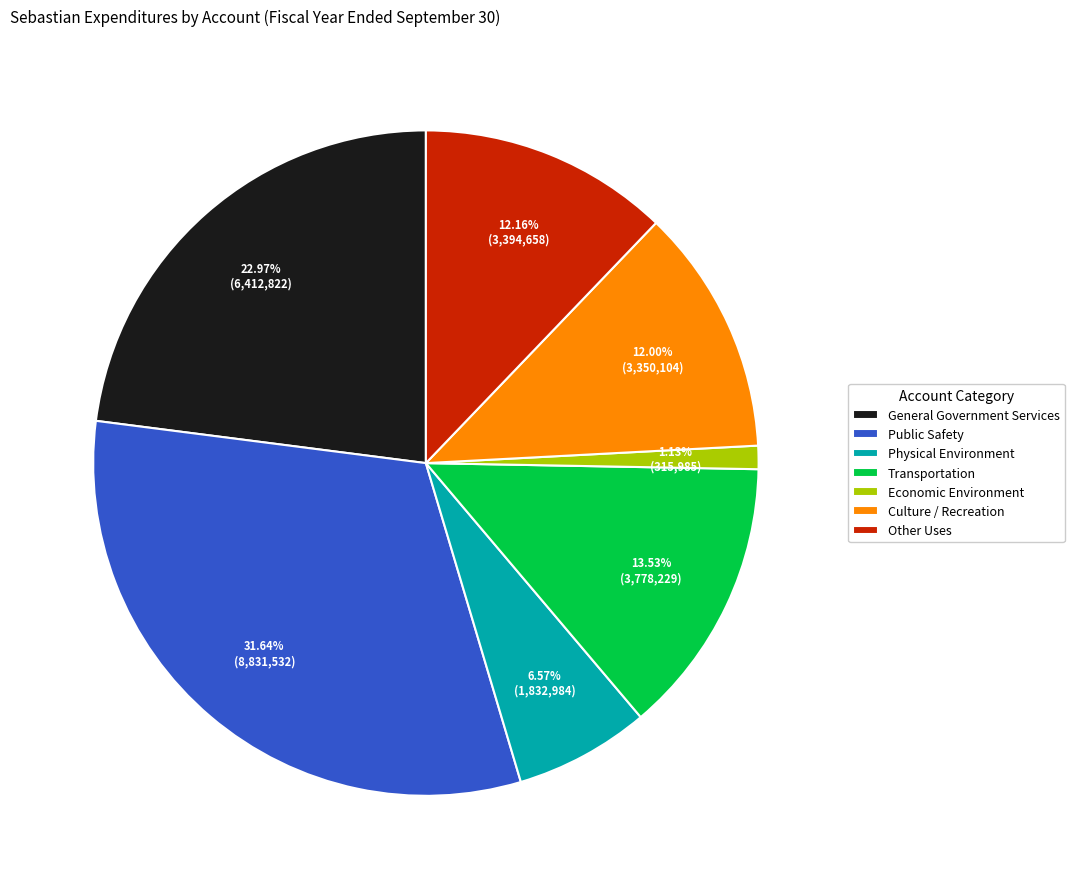

Is there a majority slice in this chart?

No